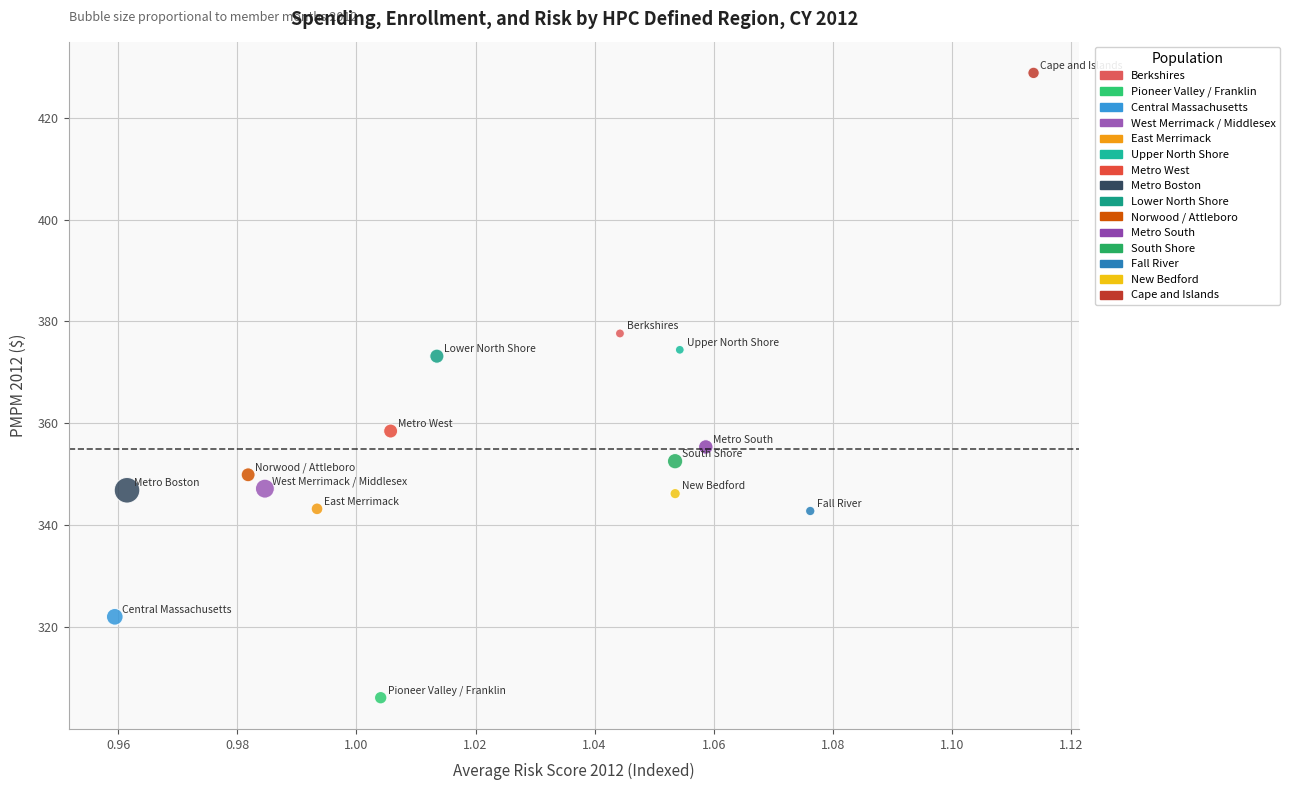

What is the range of Y values (max minus min)?

122.6